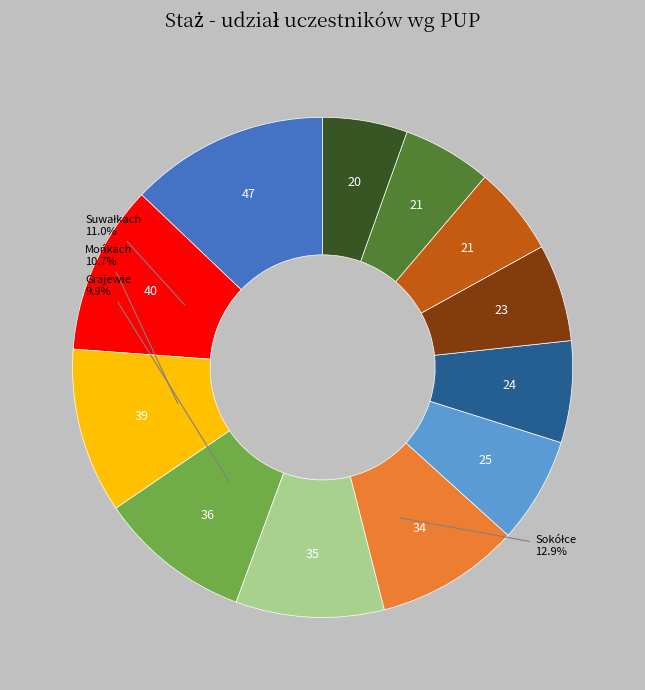

Count the number of slices in the pie.

12